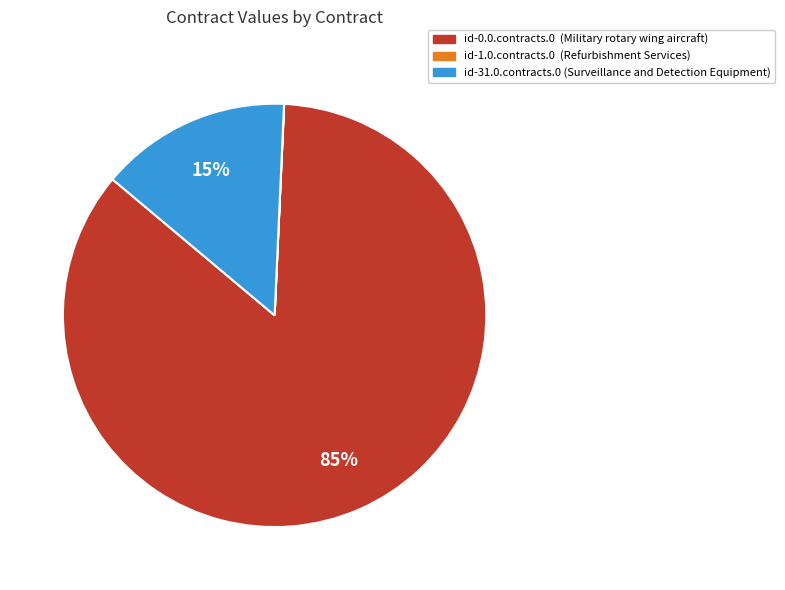

To the nearest percent, what is the average slice percentage?

33%